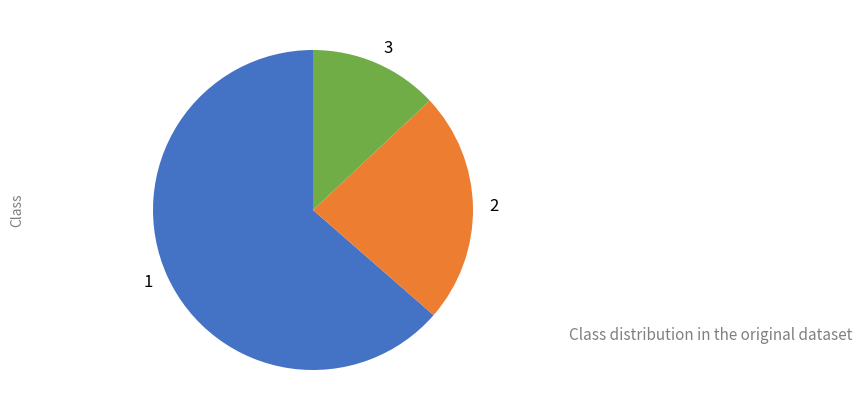

Is there a majority slice in this chart?

Yes